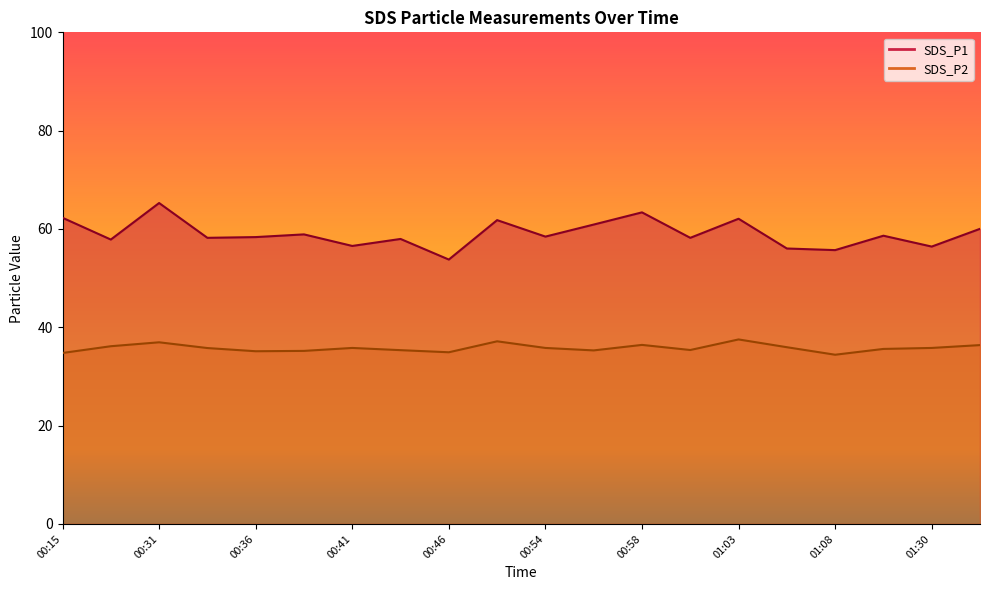

Is the value of SDS_P2 at 01:43 greater than the value of SDS_P1 at 01:43?

No